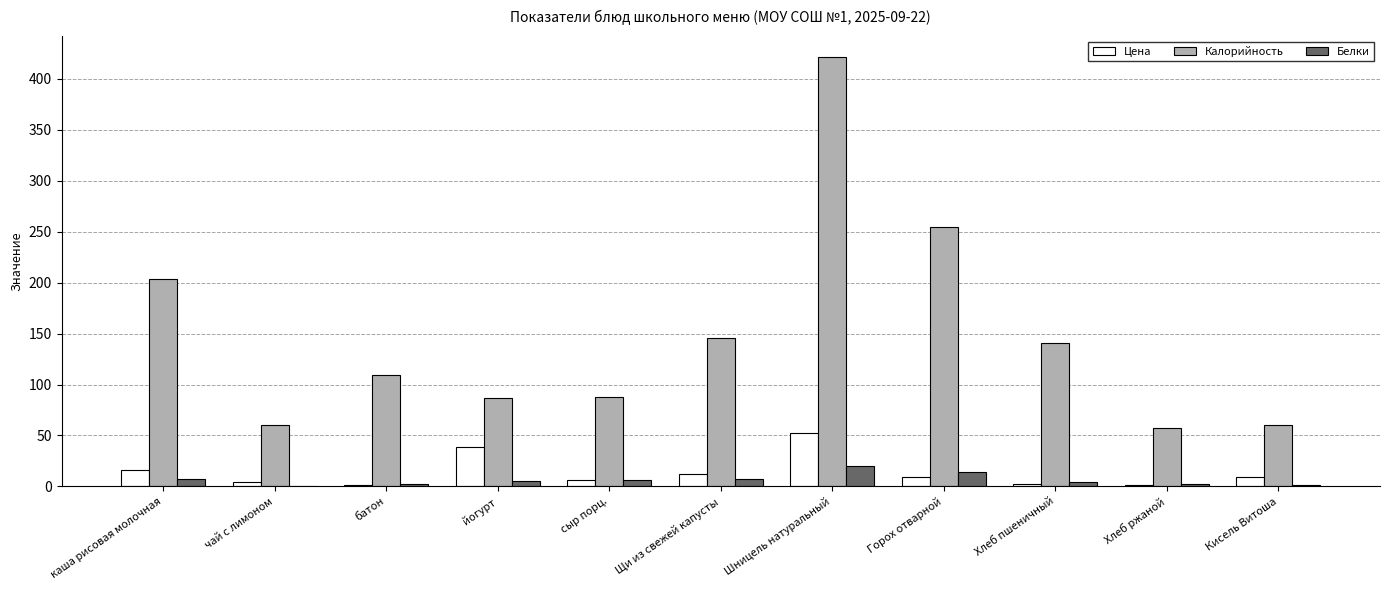

Which series changed the most between каша рисовая молочная and Шницель натуральный?

Калорийность